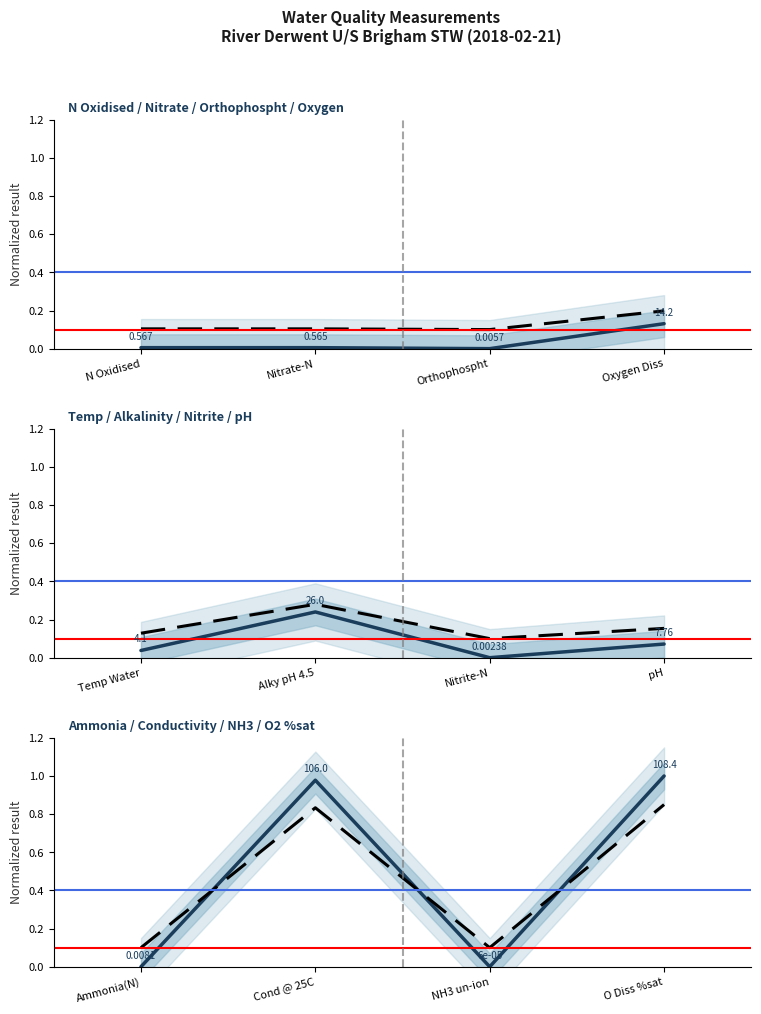

The Temp / Alkalinity / Nitrite / pH series shows 0.0 at Temp Water. True or false?

True